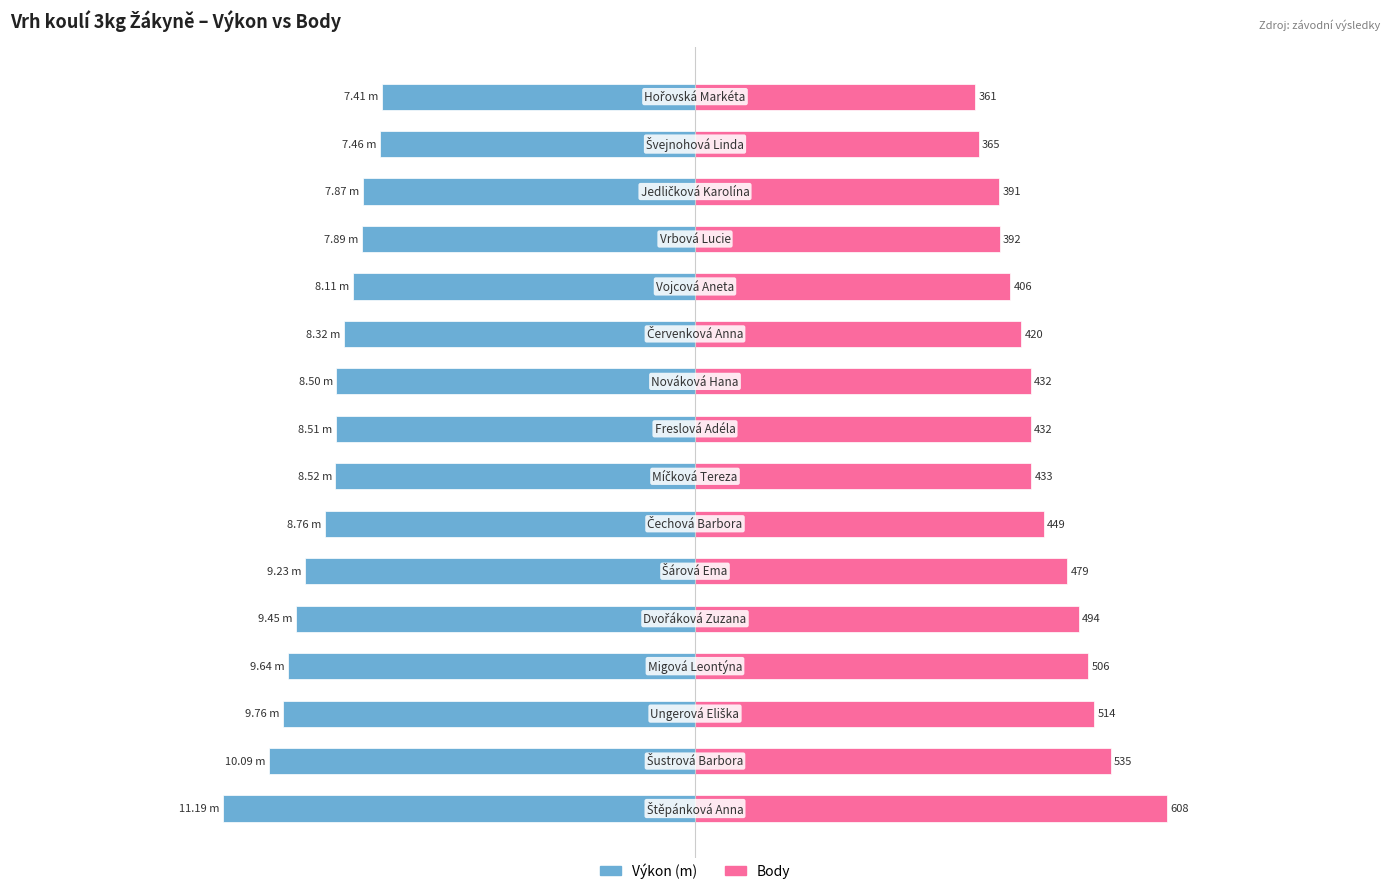

Which has a higher value, 5 or 6?

6